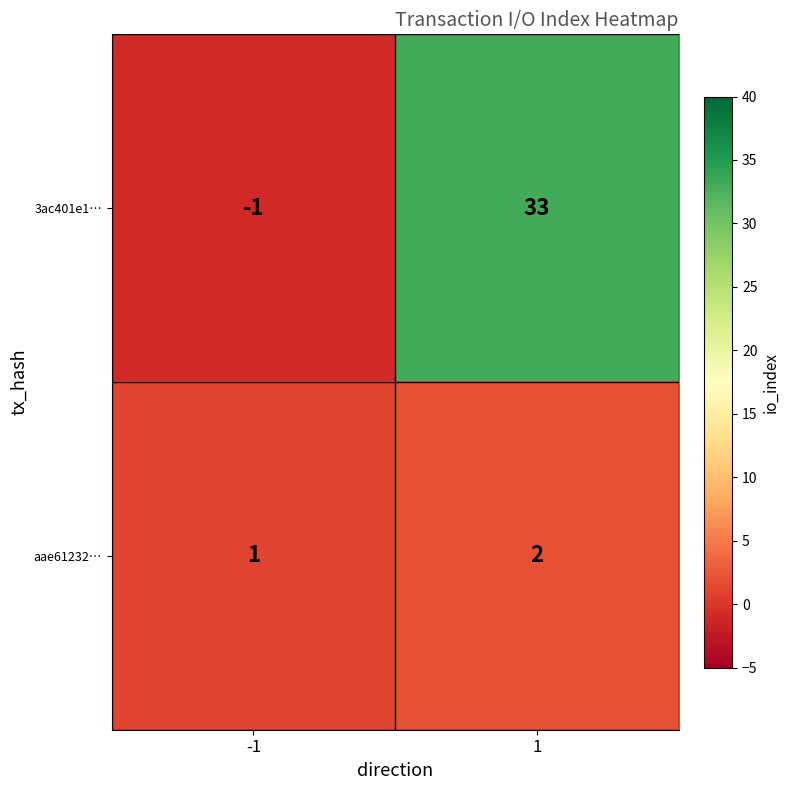

At -1, list the series in order from smallest to largest.

3ac401e1…, aae61232…